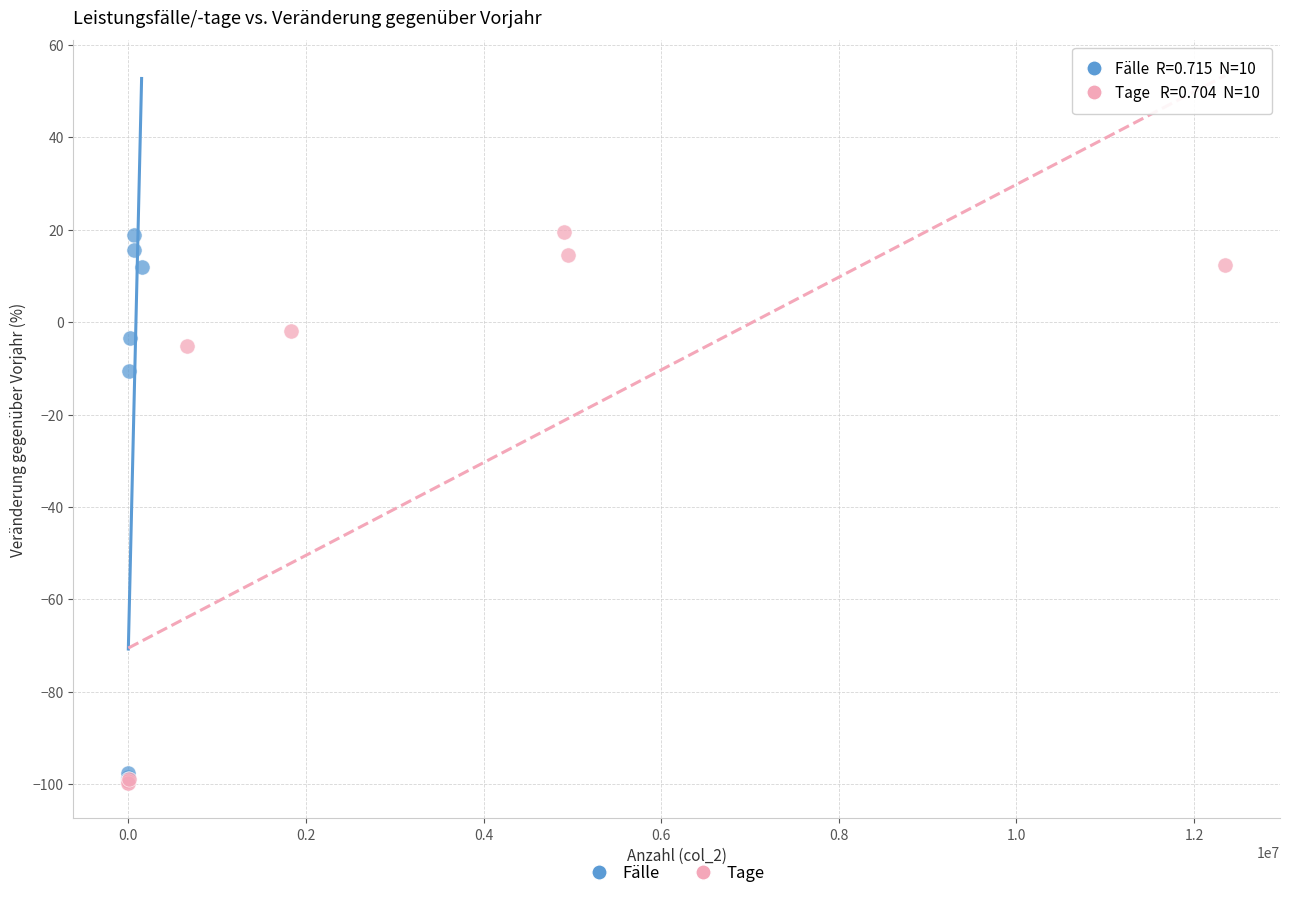

What are all the series names shown in the legend?

Fälle, Tage